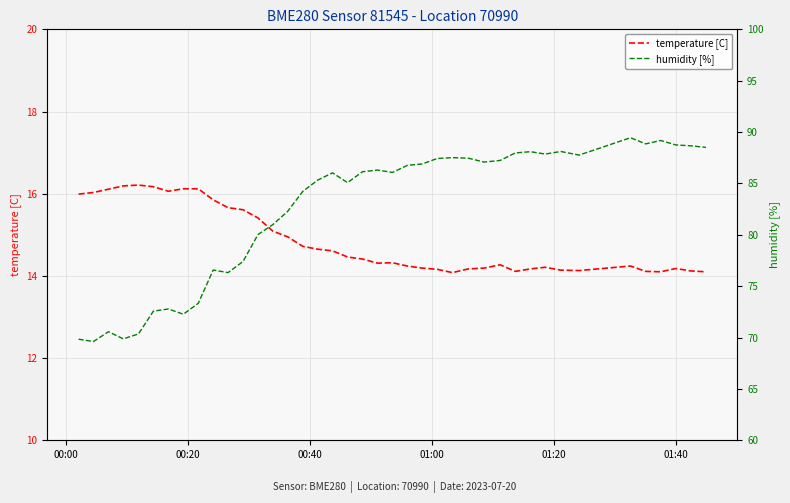

What is the lowest value of the temperature [C] series?

14.1